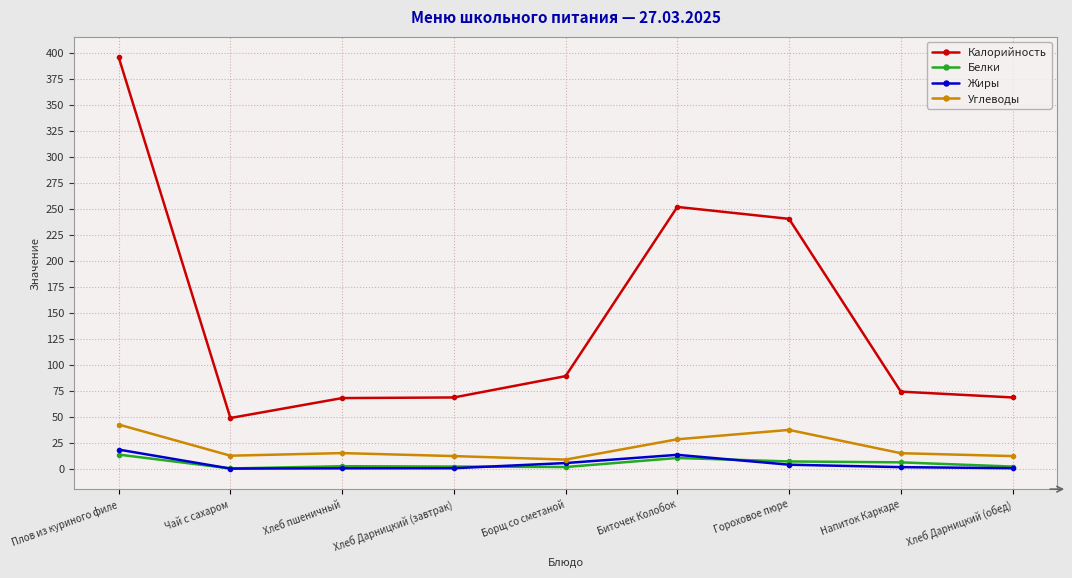

What is the greatest value displayed?

395.6